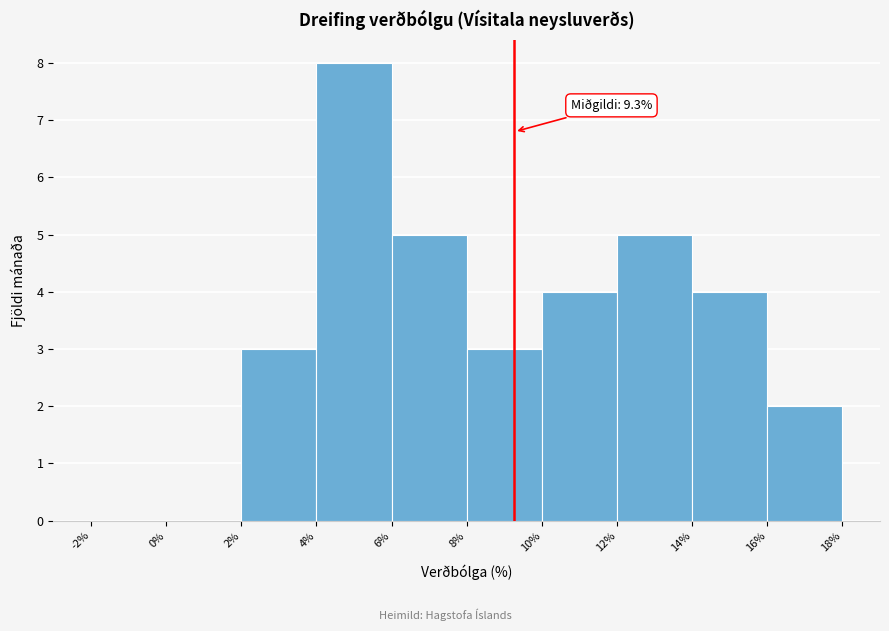

Over which range of the x-axis is the bar tallest?

4% to 6%